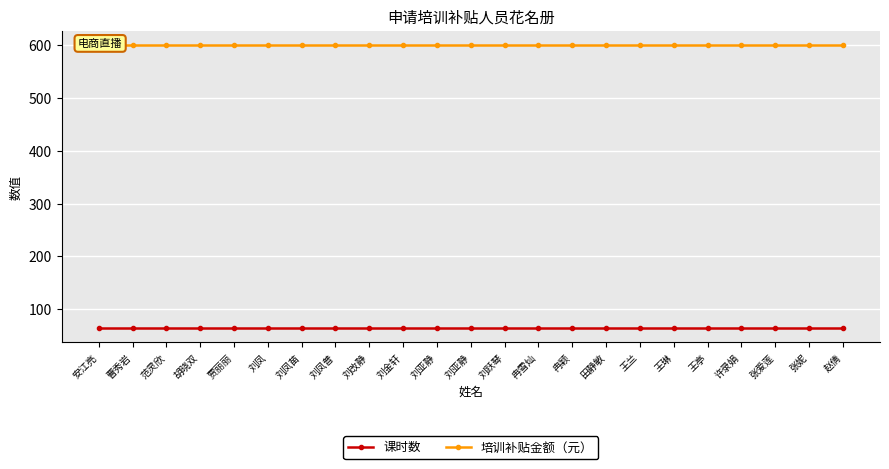

The 课时数 series shows 64 at 范灵欣. True or false?

True